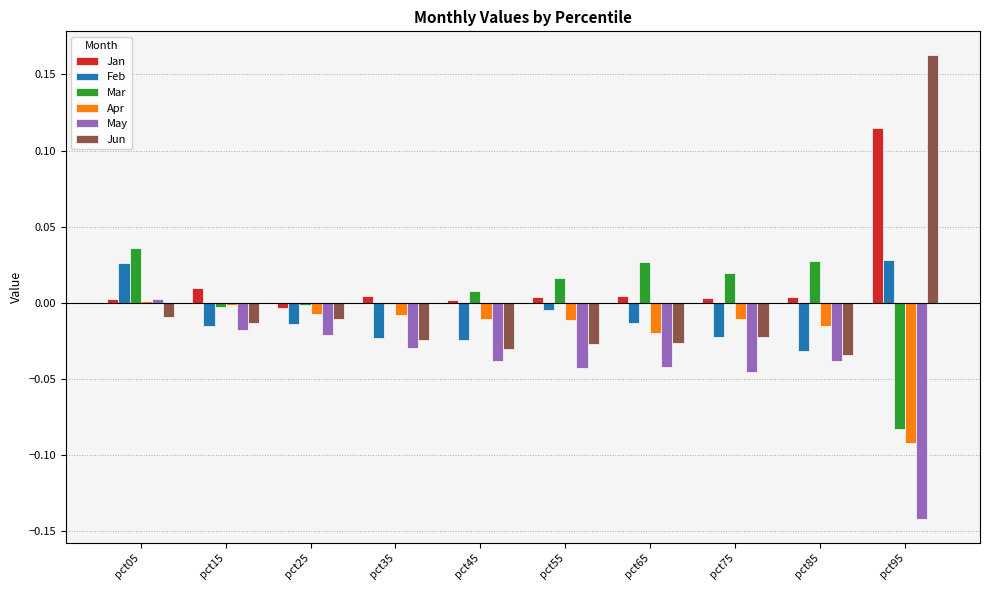

The May series shows -0.1 at pct55. True or false?

False